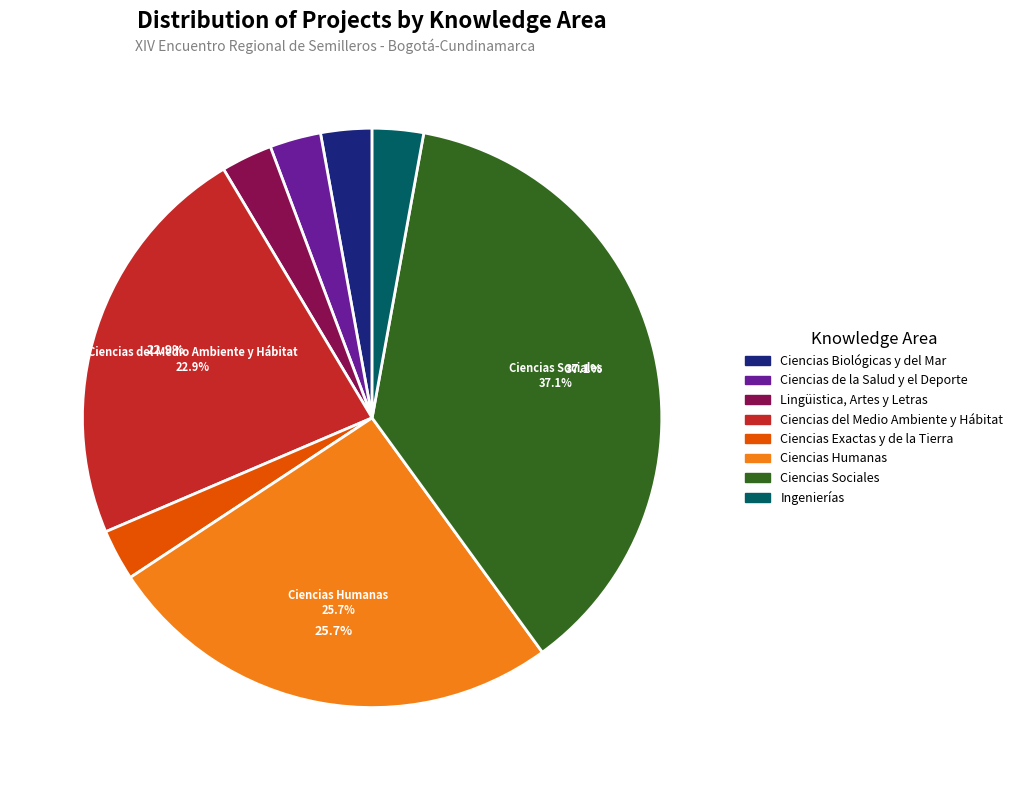

To the nearest percent, what portion does Ciencias Sociales represent?

37%